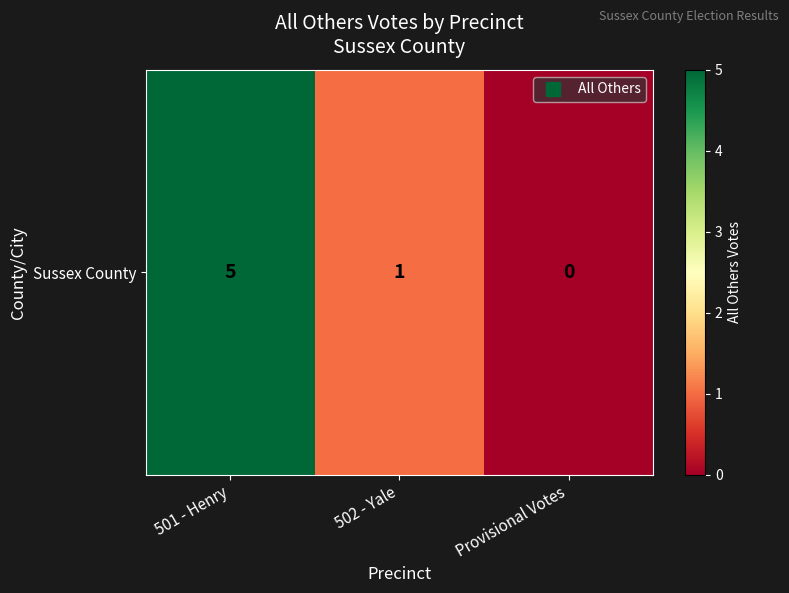

What value does the data have at 501 - Henry?

5